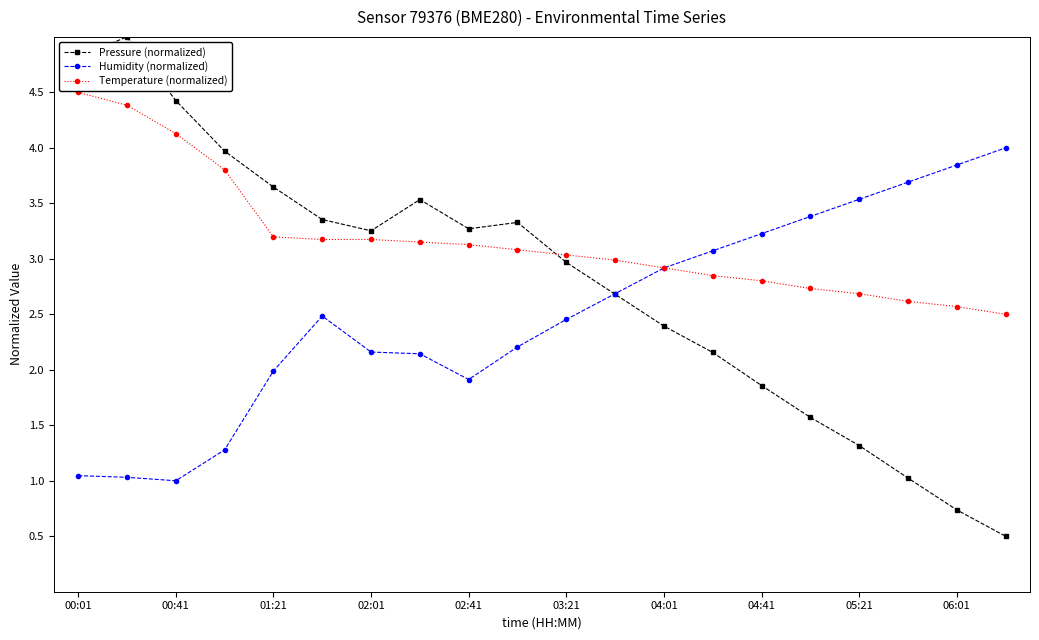

After their last crossing, which series has the higher values: Temperature (normalized) or Pressure (normalized)?

Temperature (normalized)